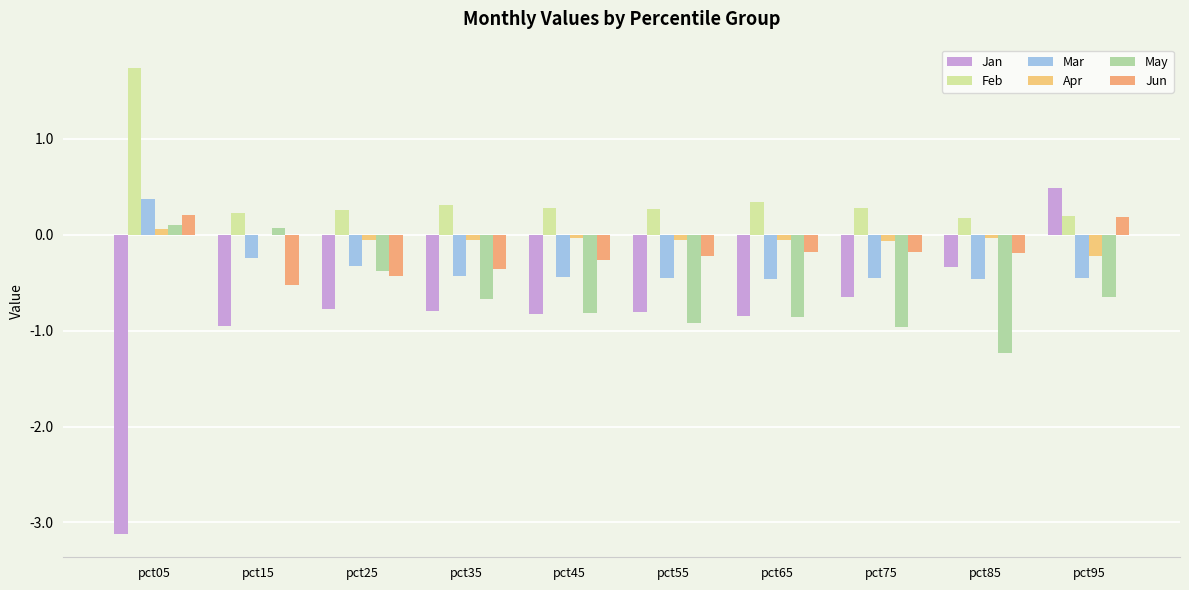

Does the chart contain stacked bars?

No